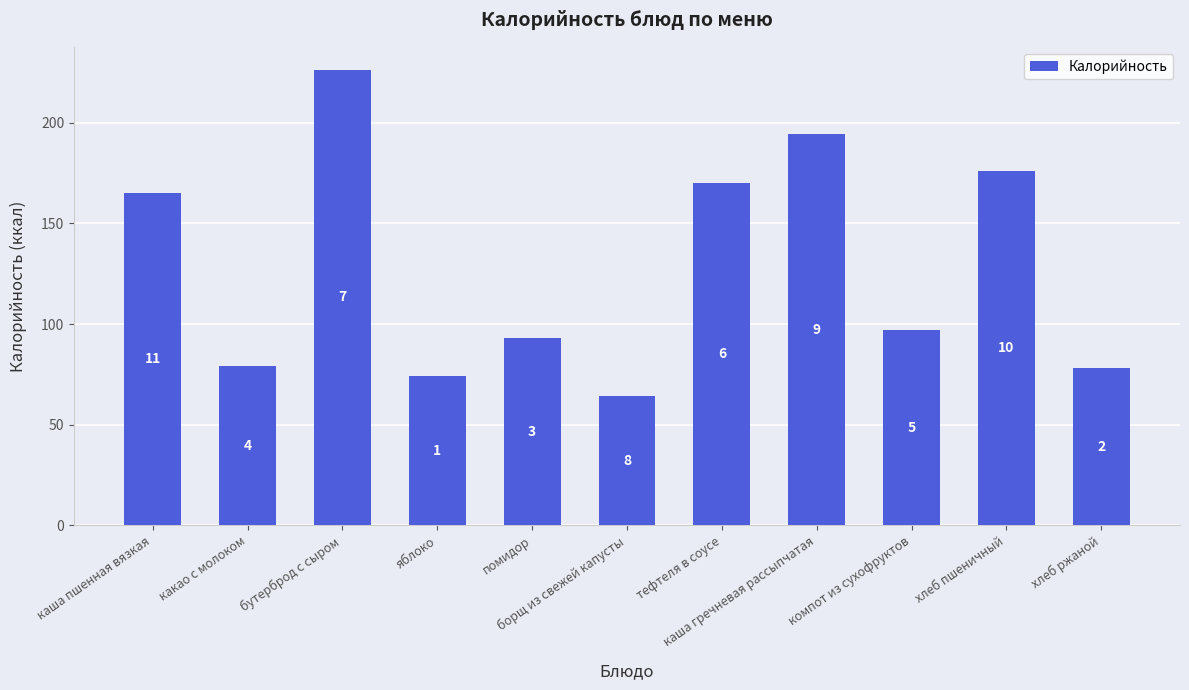

How many bars are there in total?

11